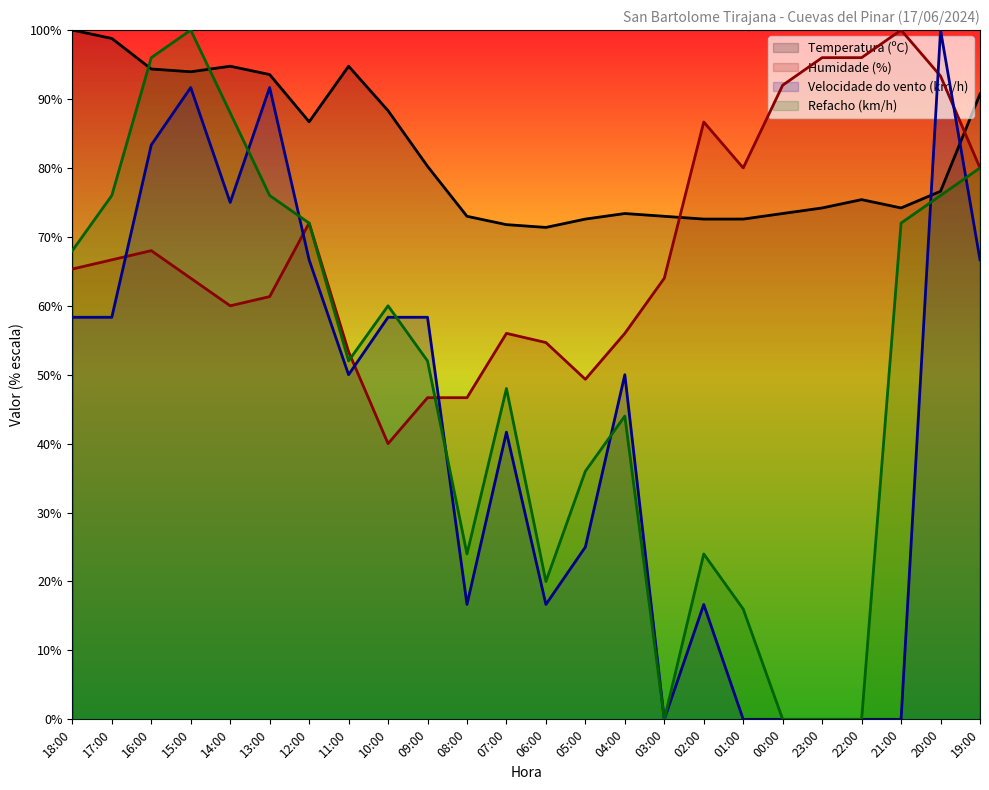

List the labels in order of Temperatura (ºC) value, smallest first.

06:00, 07:00, 05:00, 02:00, 01:00, 08:00, 03:00, 04:00, 00:00, 23:00, 21:00, 22:00, 20:00, 09:00, 12:00, 10:00, 19:00, 13:00, 15:00, 16:00, 14:00, 11:00, 17:00, 18:00